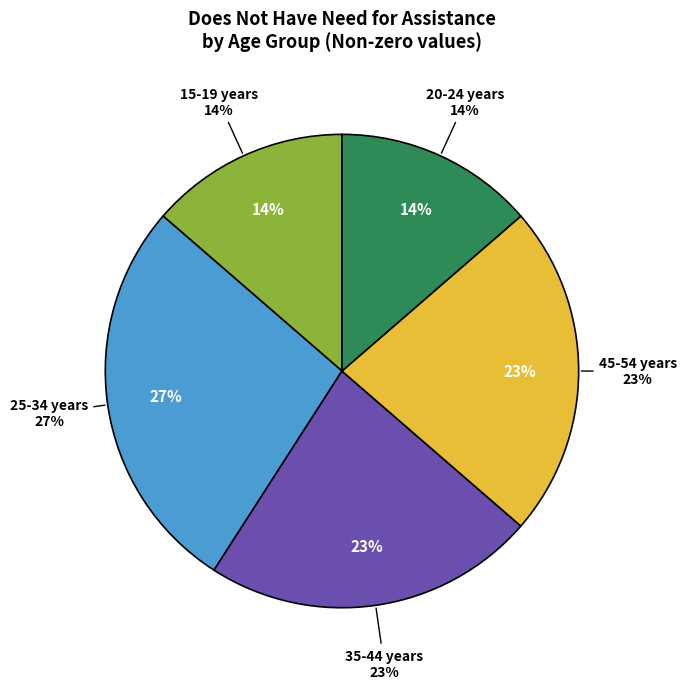

Rank the categories by value from highest to lowest.

25-34 years, 35-44 years, 45-54 years, 15-19 years, 20-24 years